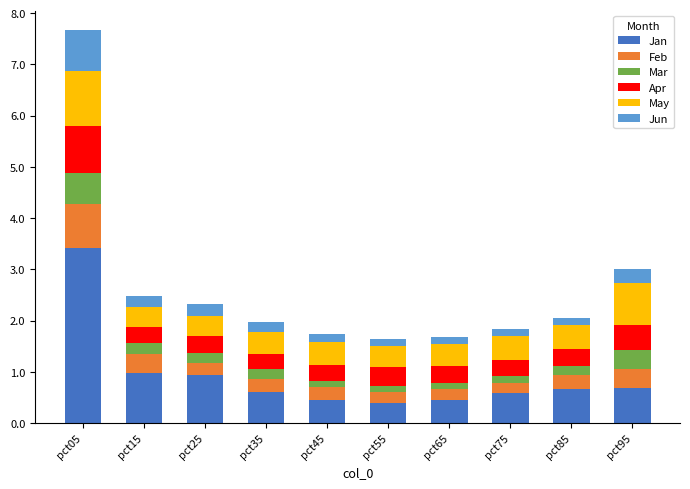

What is the total value across all series at pct95?

3.0